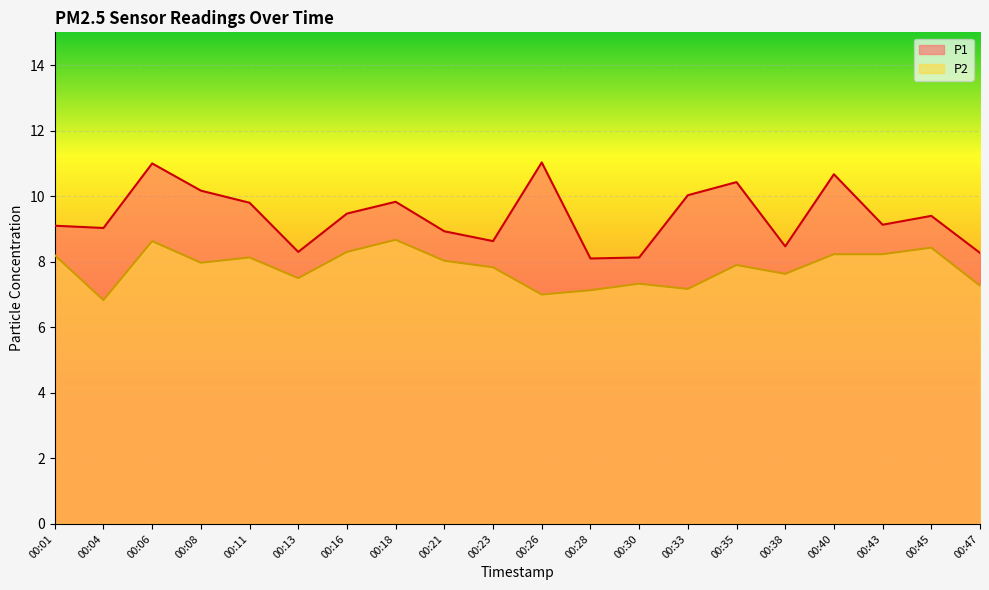

Reading left to right, transcribe all the data shown in this chart.

P1: 9.1	9.0	11.0	10.2	9.8	8.3	9.5	9.8	8.9	8.6	11.0	8.1	8.1	10.0	10.4	8.5	10.7	9.1	9.4	8.3
P2: 8.2	6.8	8.6	8.0	8.1	7.5	8.3	8.7	8.0	7.8	7.0	7.1	7.3	7.2	7.9	7.6	8.2	8.2	8.4	7.3